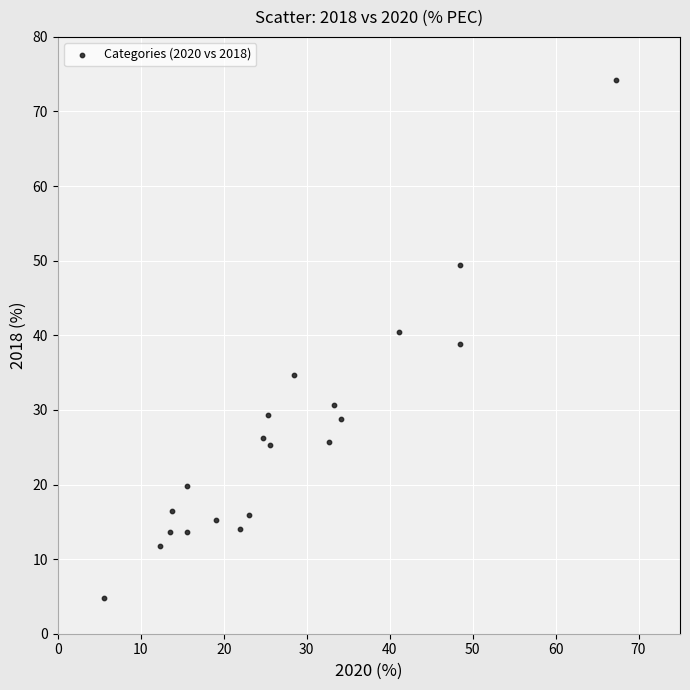

What is the range of X values (max minus min)?

61.7